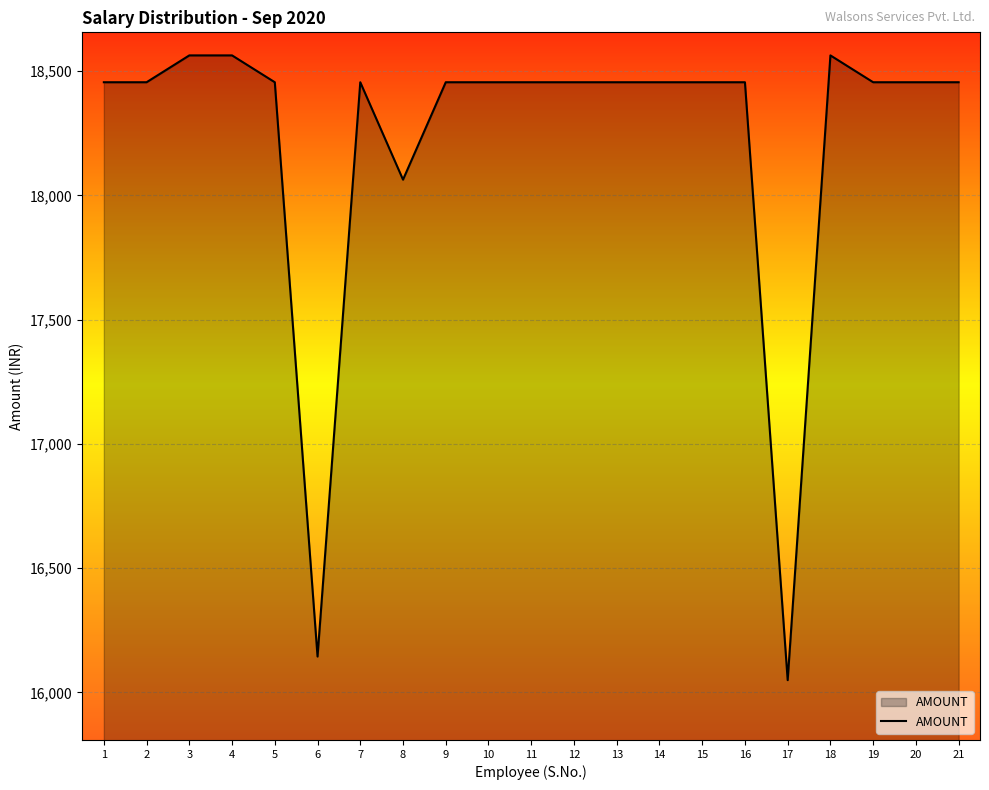

What is the greatest value displayed?

18563